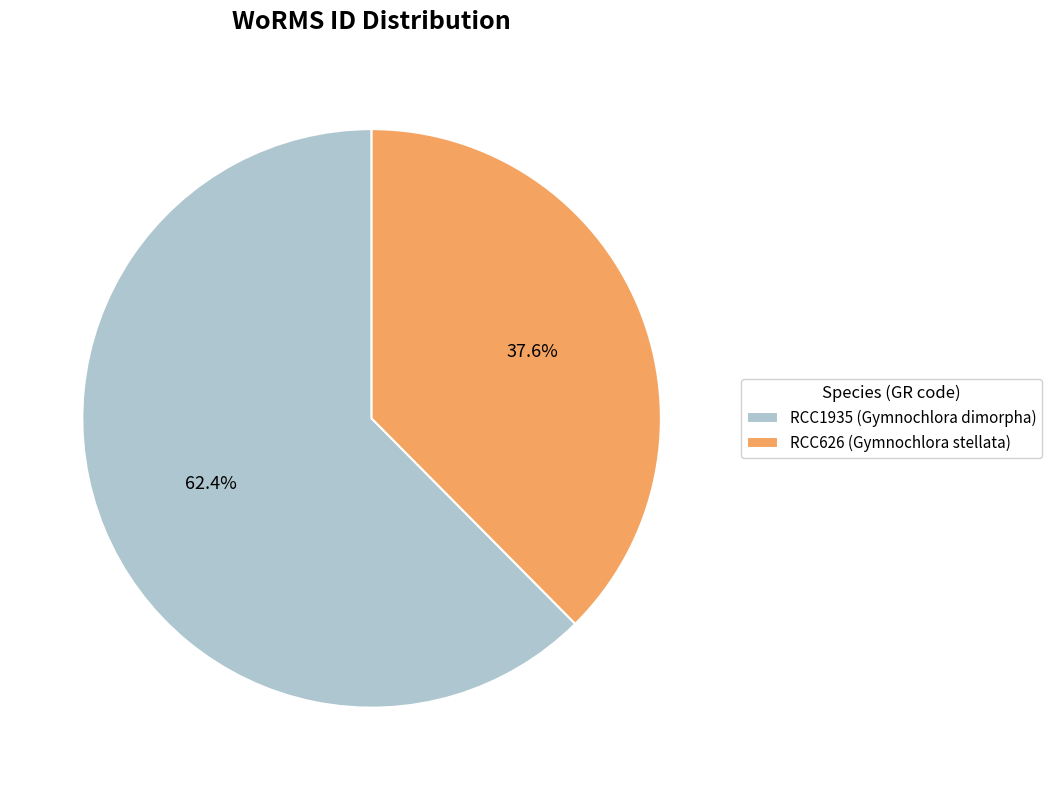

How many segments does this pie chart have?

2